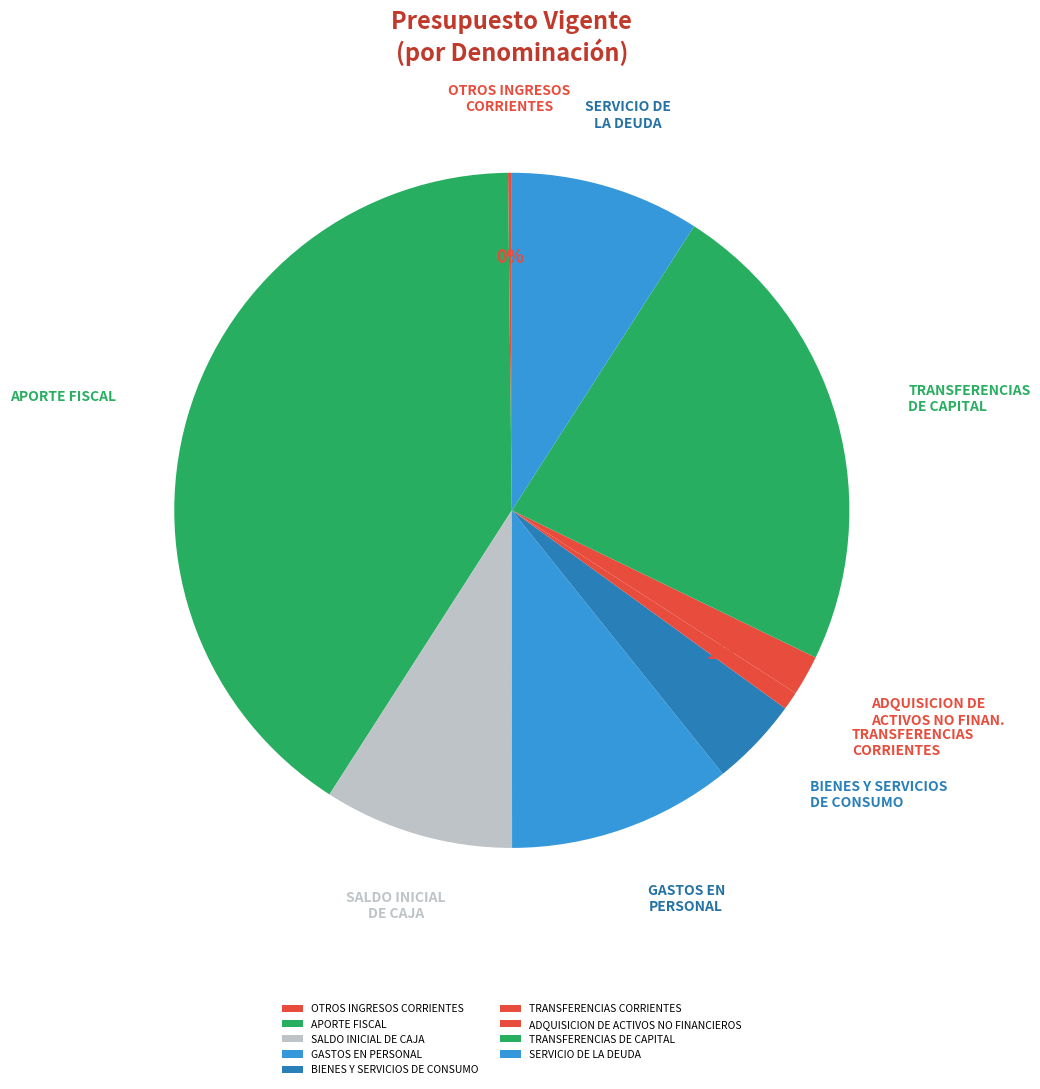

Which slice is the smallest?

OTROS INGRESOS CORRIENTES